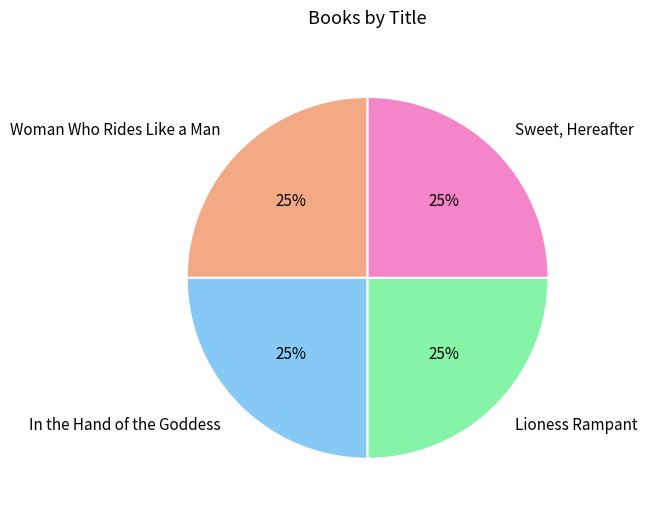

Approximately how many times larger is the value at In the Hand of the Goddess compared to Woman Who Rides Like a Man?

1.0